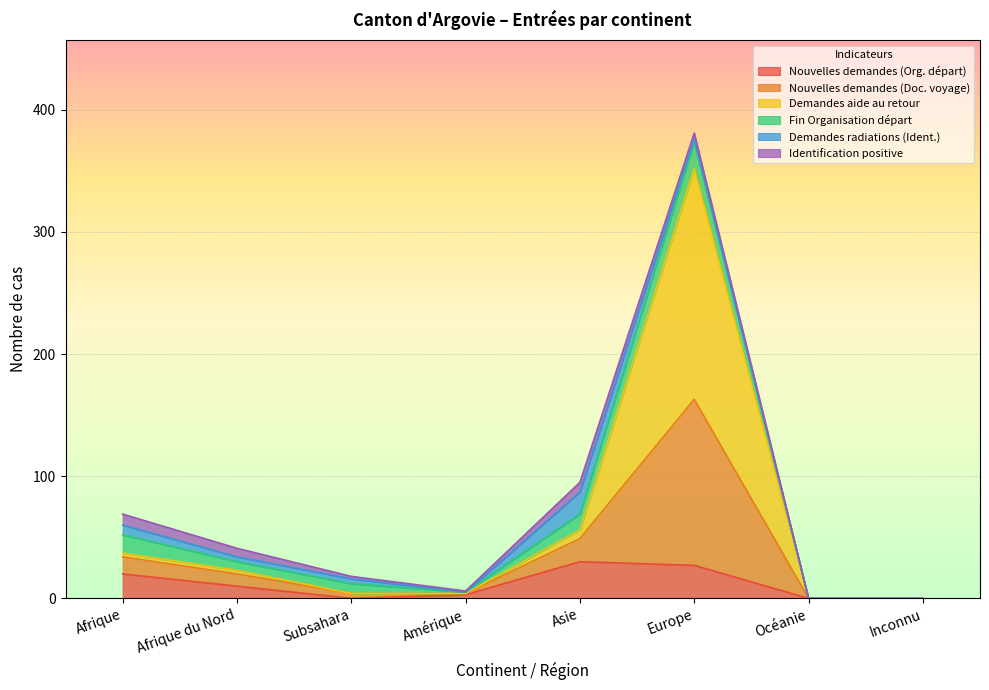

At which category is the sum across all series the highest?

Europe